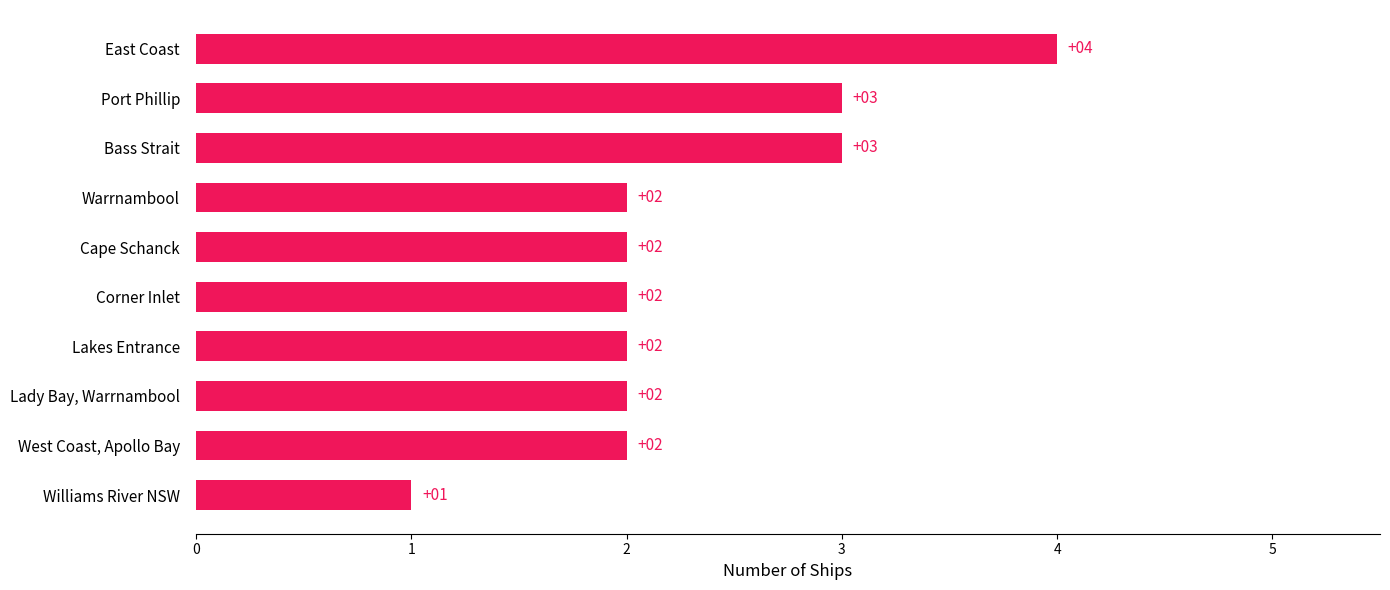

What is the ratio of the value at Lakes Entrance to the value at Corner Inlet?

1.0